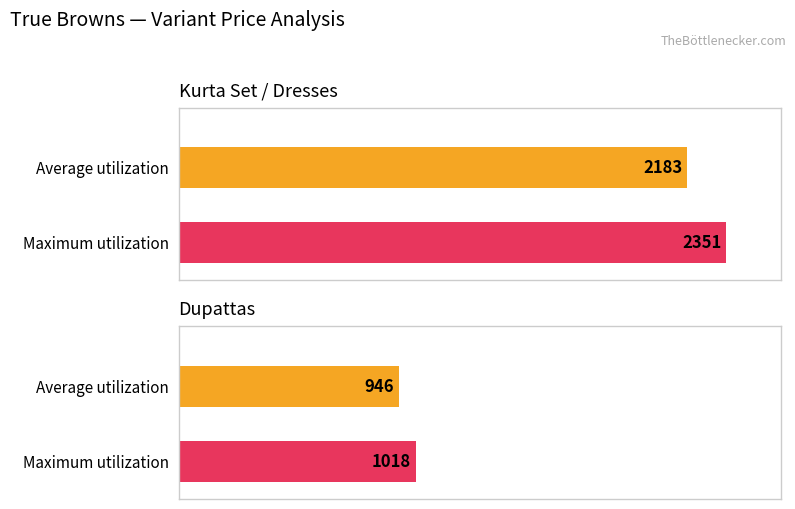

What is the minimum value for Maximum utilization?

1018